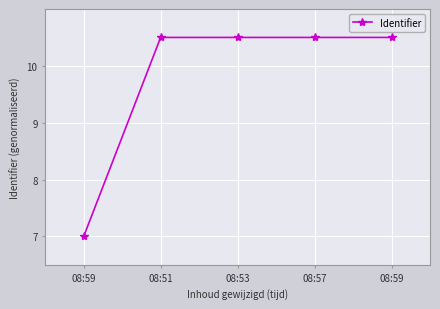

What is the label of the 3rd point from the right?

08:53